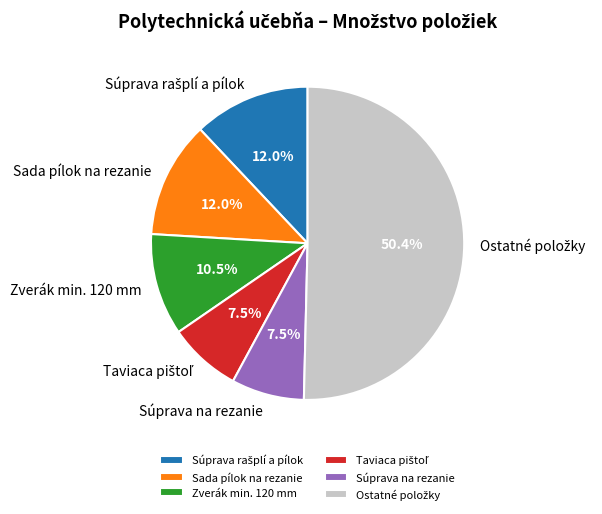

Approximately how many times larger is the value at Zverák min. 120 mm compared to Súprava na rezanie?

1.4